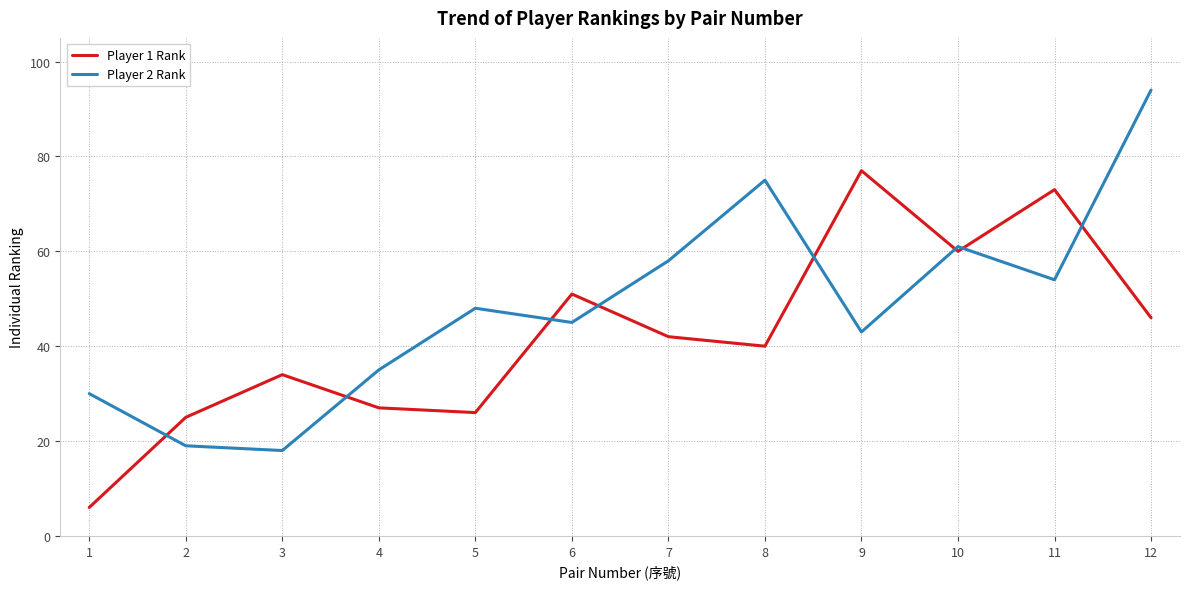

What is the total value across all series at 9?

120